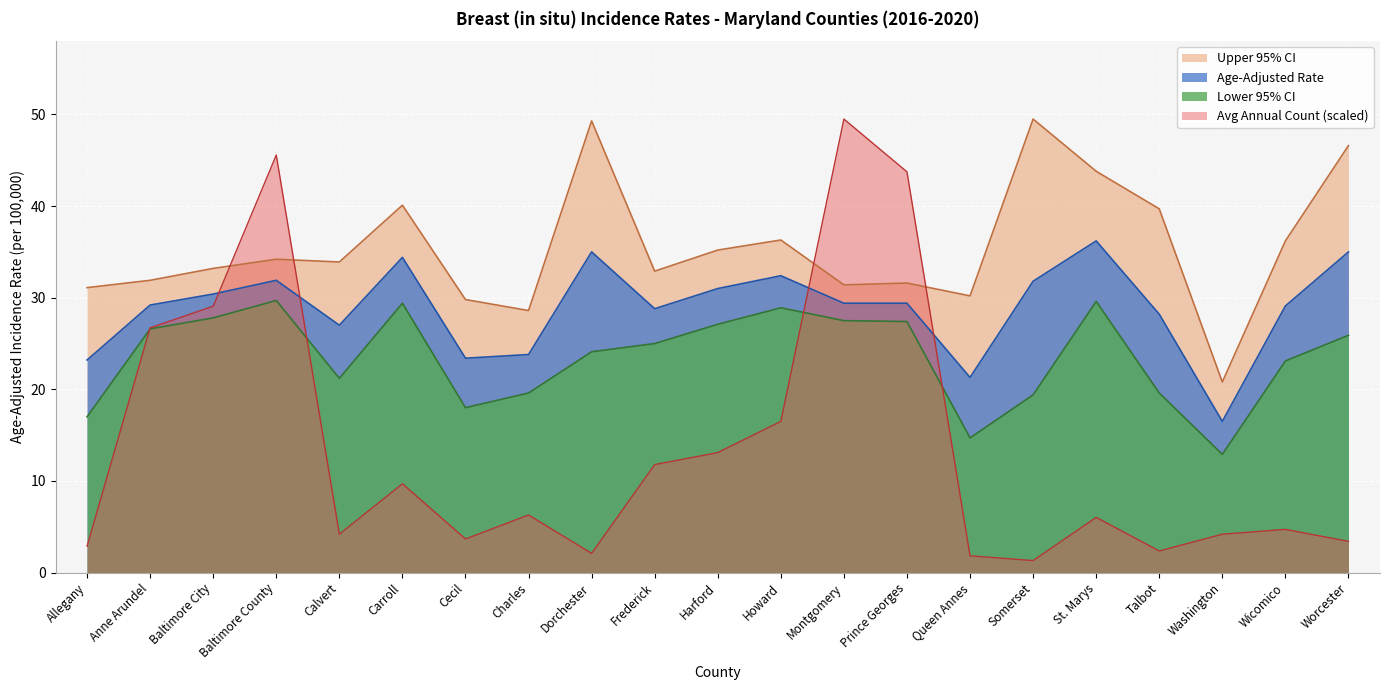

Where is the first local minimum for Avg Annual Count?

Calvert